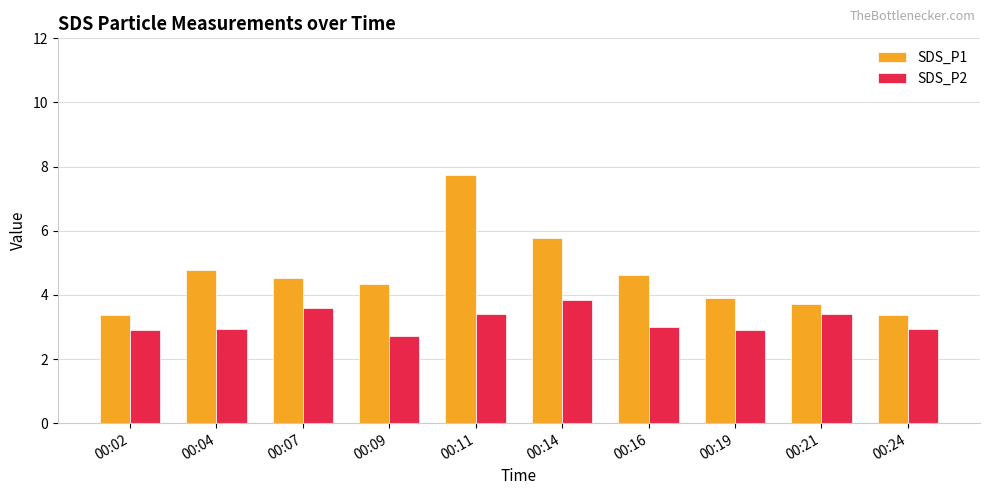

What is the sum of all SDS_P1 values?

46.1